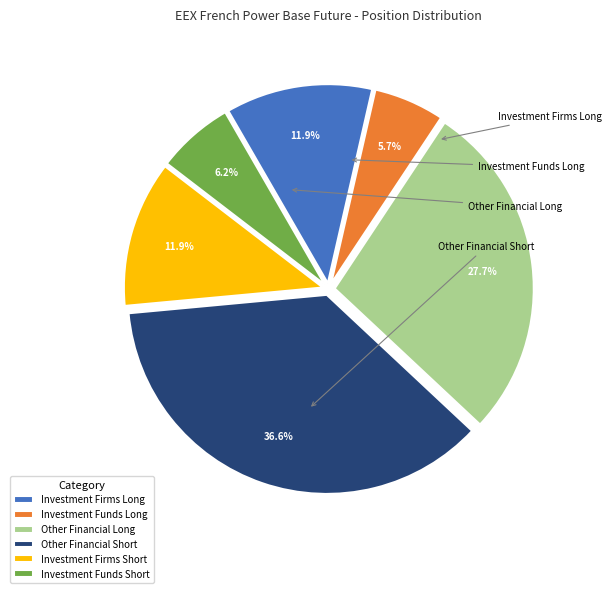

The Investment Firms Long slice represents 12% of the pie. True or false?

True